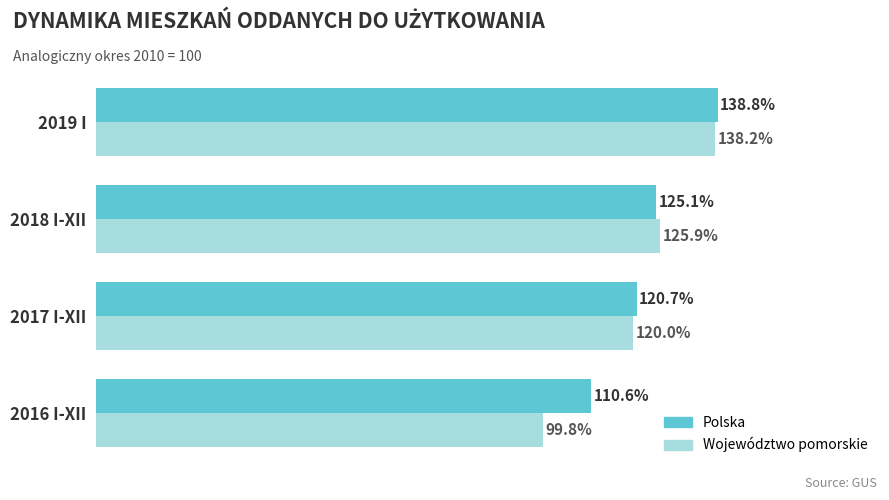

Which series has the largest total across all categories?

Polska